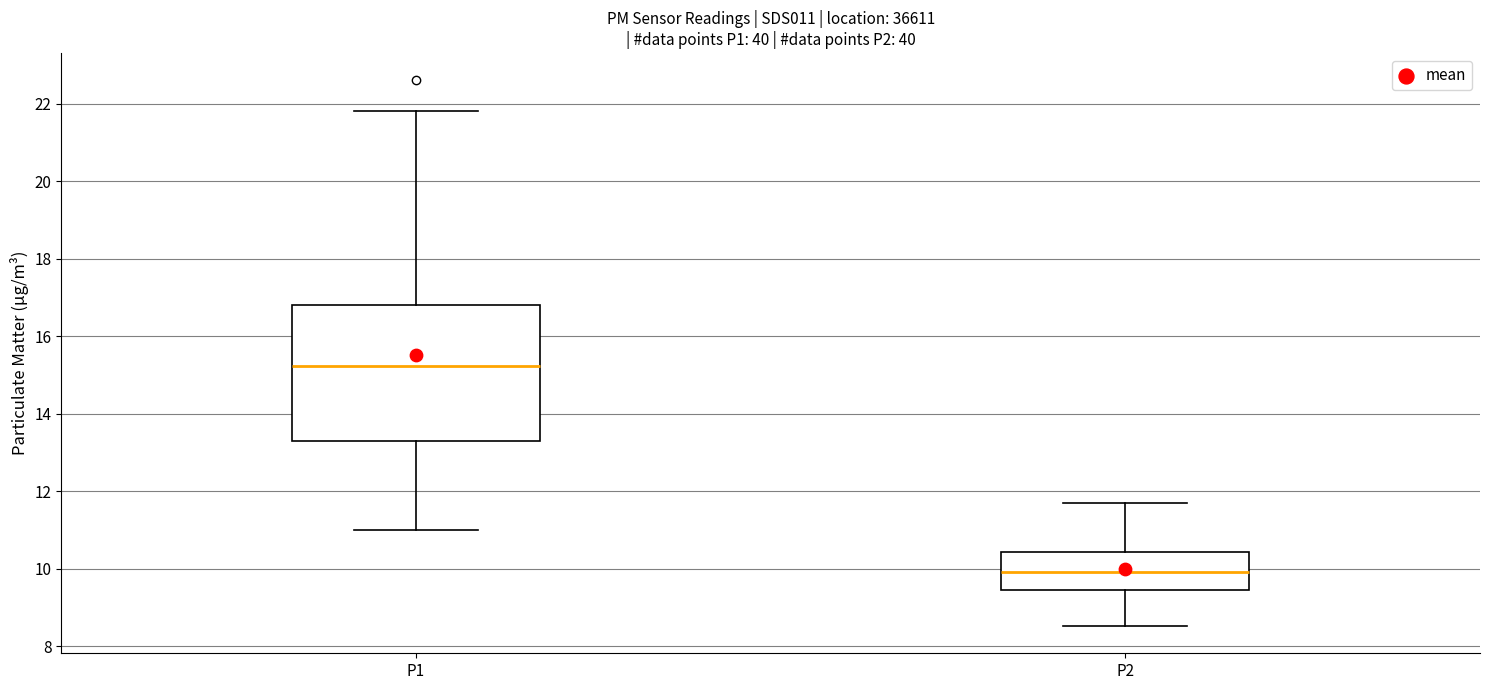

Which box is the tallest, from its lower edge to its upper edge?

P1